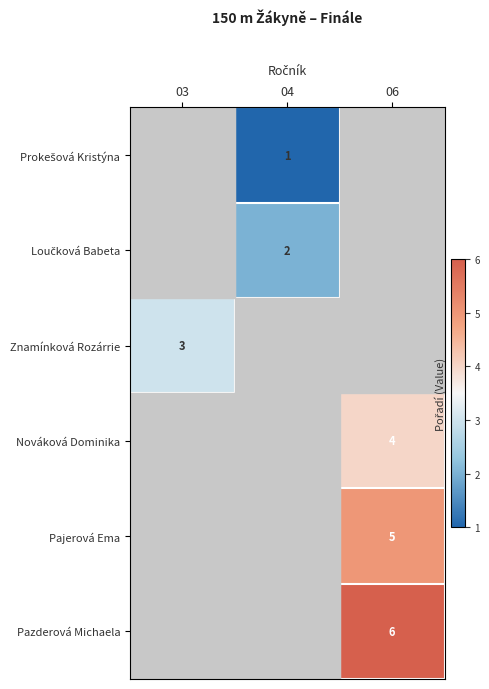

Is it true that Loučková Babeta equals 1.3 at 04?

False